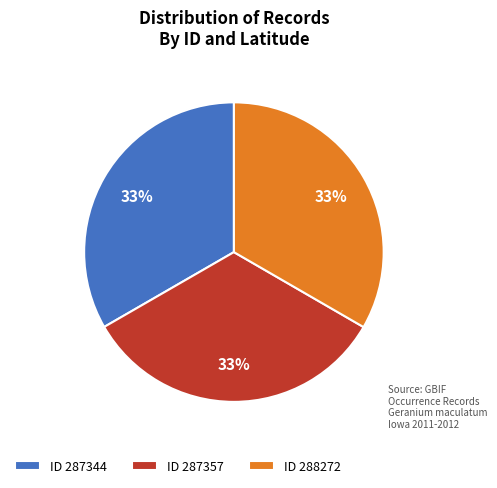

To the nearest percent, what is the average slice percentage?

33%